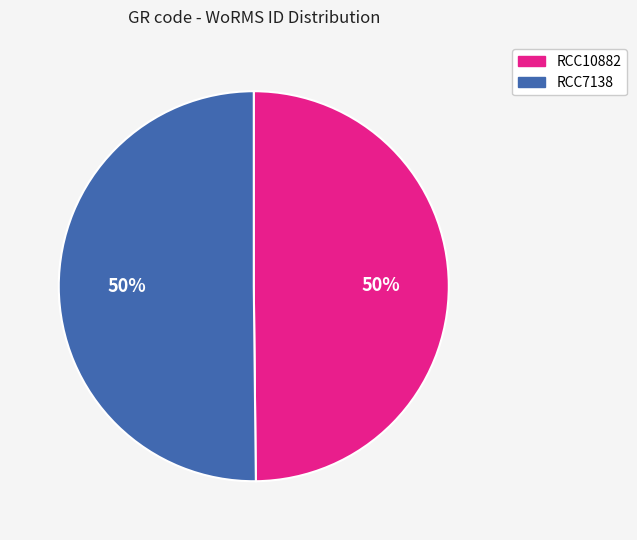

Do RCC7138 and RCC10882 together represent more than half of the pie?

Yes